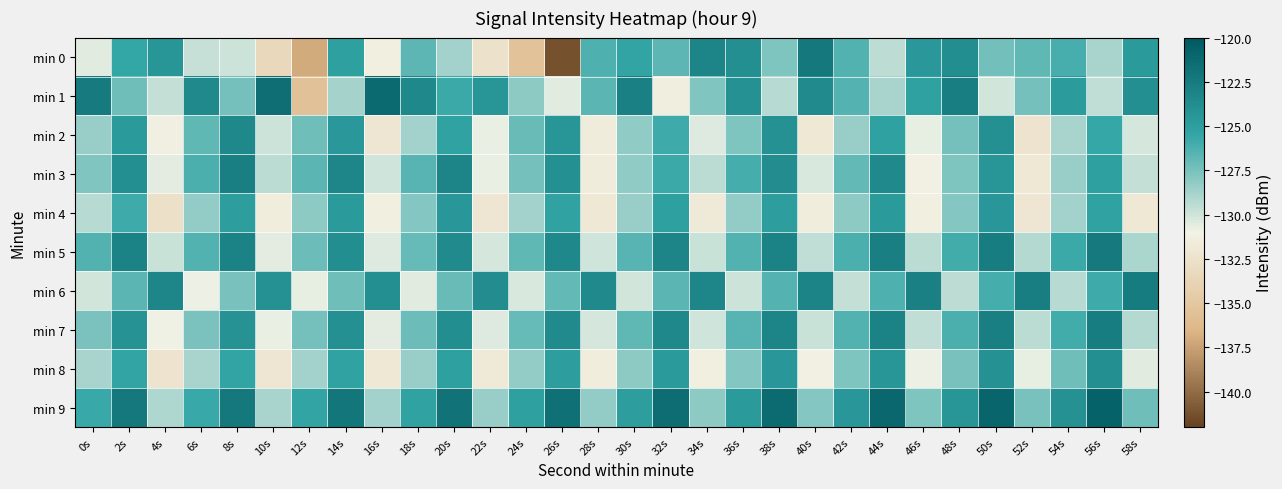

What is the difference between the highest and lowest values at 42s?

5.2